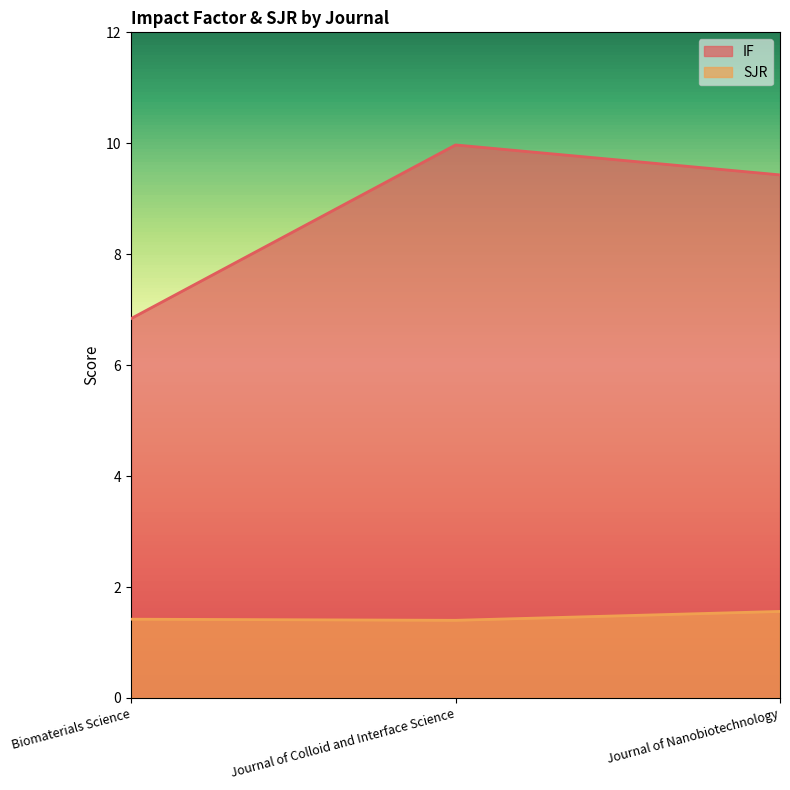

Does the chart display data point markers on the line(s)?

No